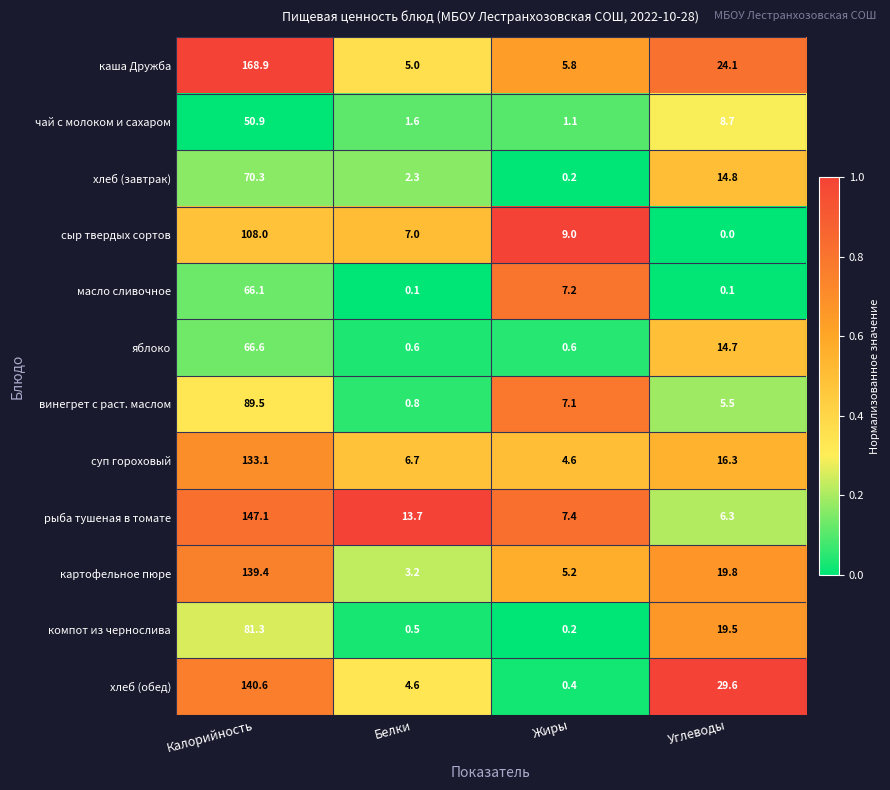

At which category is the sum across all series the highest?

Калорийность